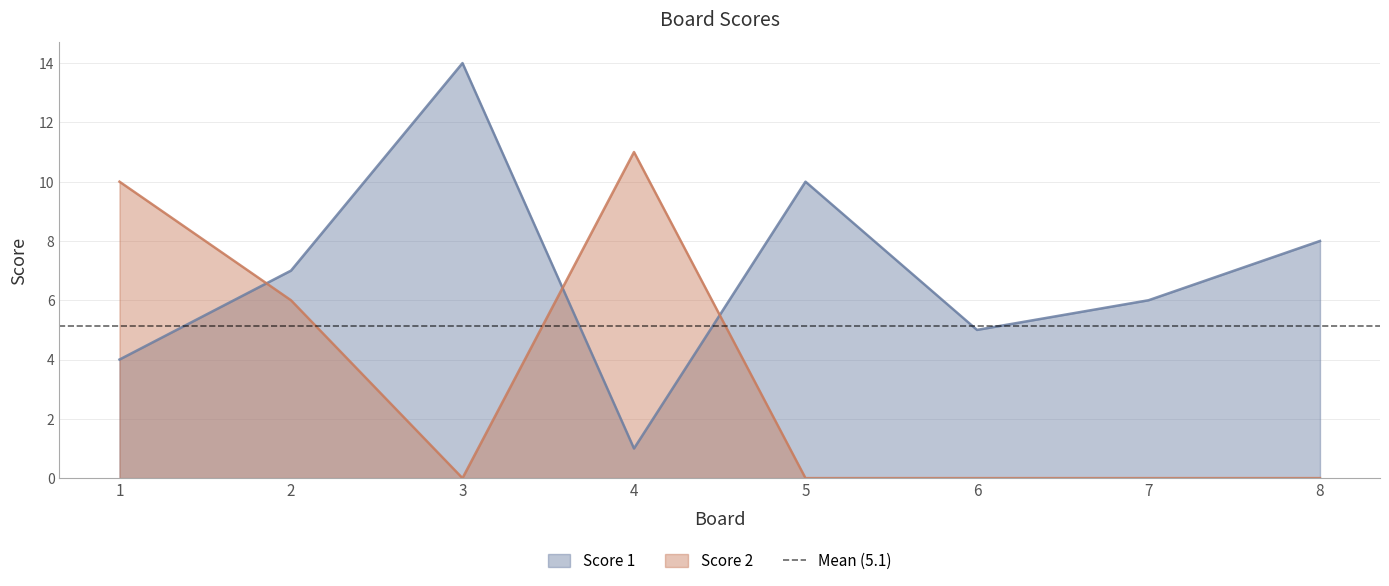

Which series has the largest total across all categories?

Score 1